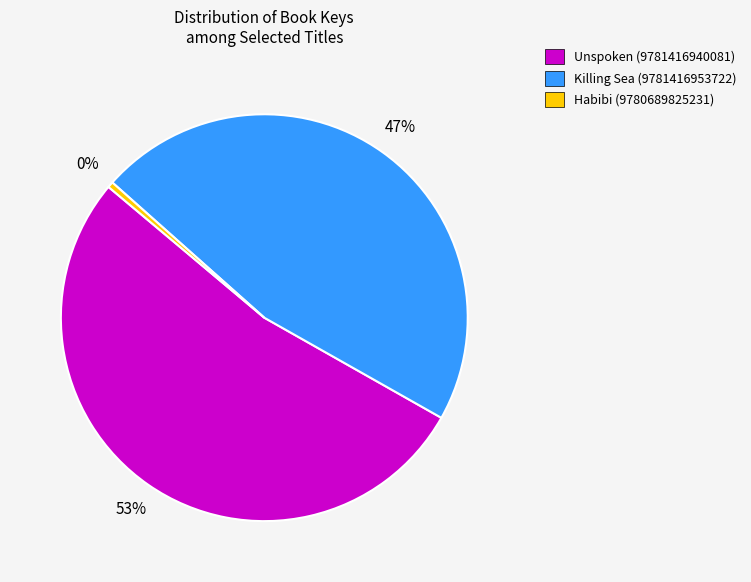

Do Unspoken (9781416940081) and Habibi (9780689825231) together represent more than half of the pie?

Yes